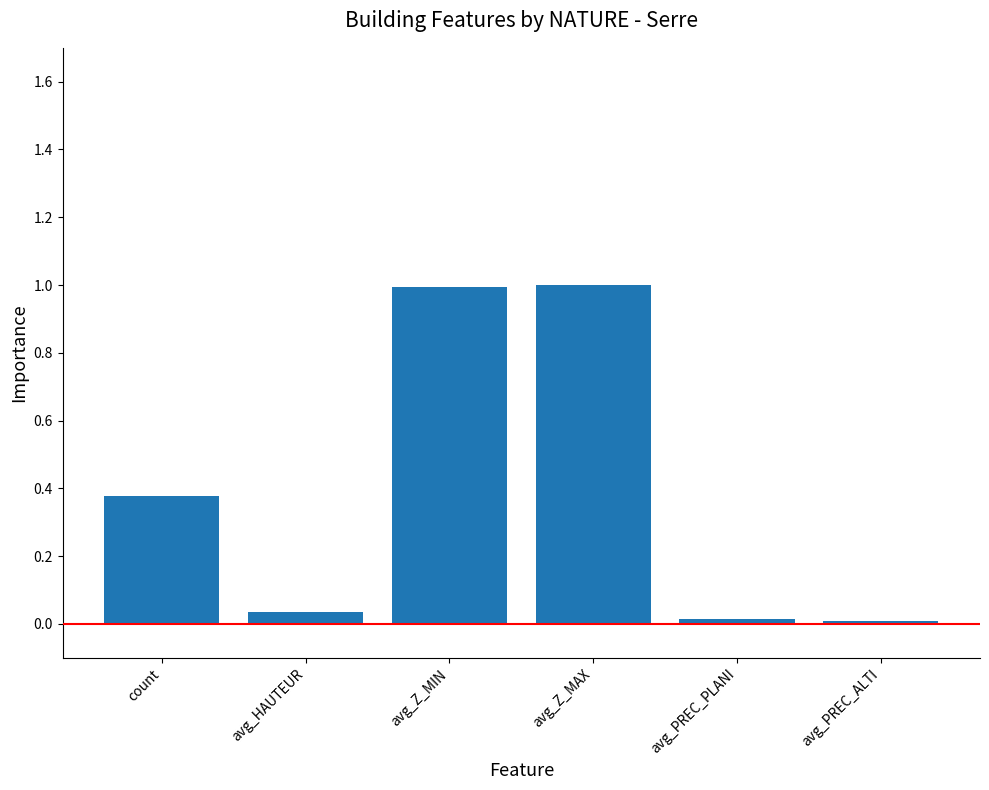

What value does the data have at avg_Z_MIN?

1.0